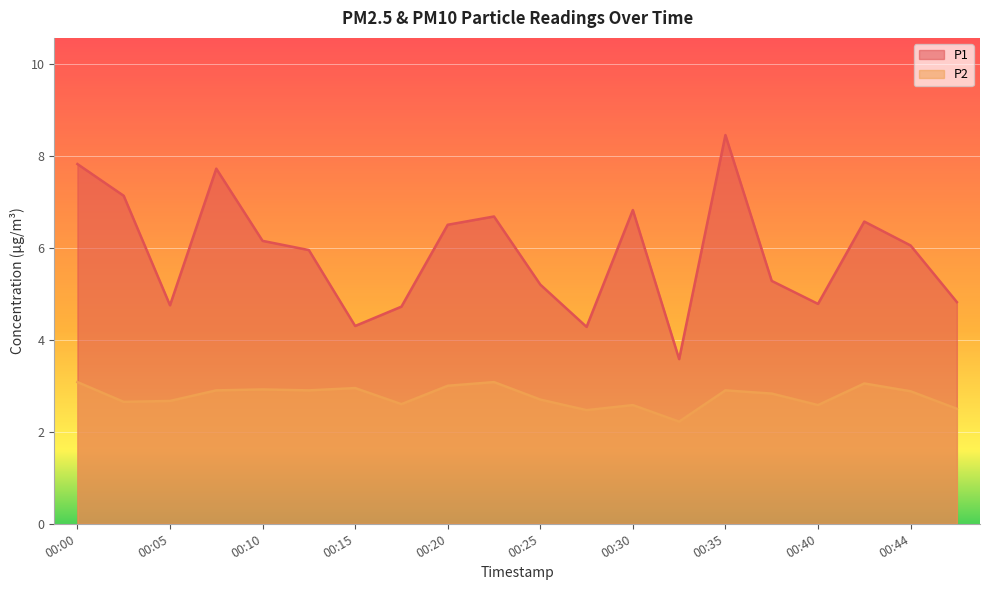

At how many categories does at least one series exceed 5?

13